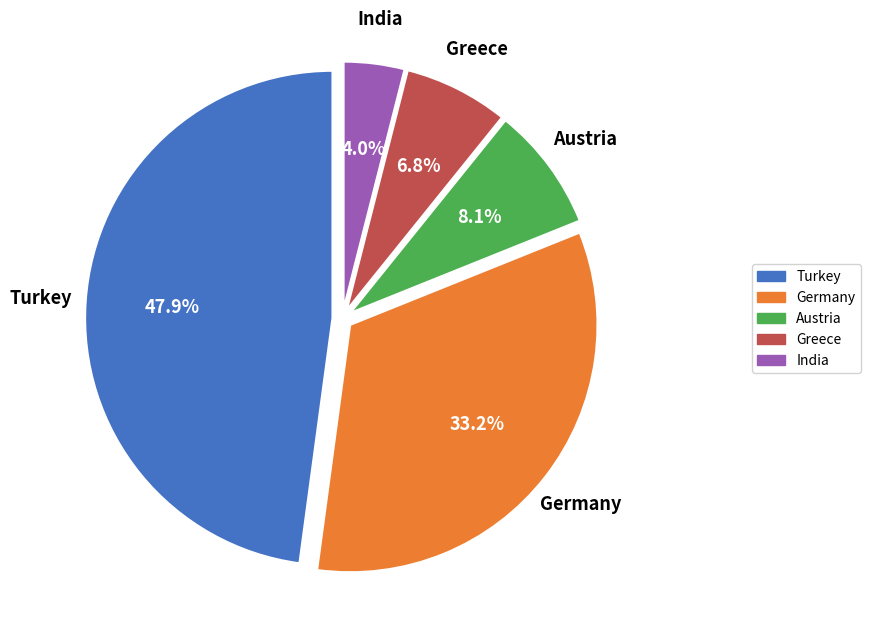

To the nearest percent, what is the average slice percentage?

20%